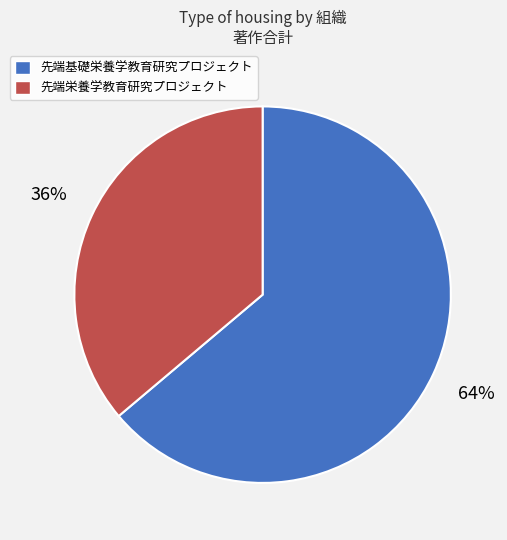

Is the sum of 先端栄養学教育研究プロジェクト and 先端基礎栄養学教育研究プロジェクト greater than half?

Yes